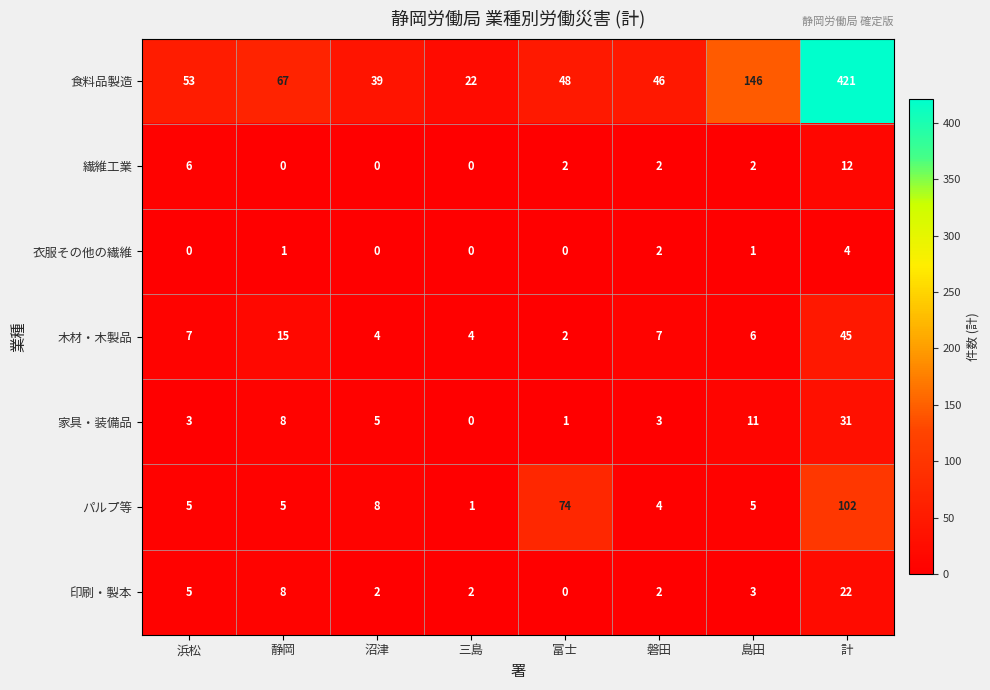

What is the total value across all series at 計?

637